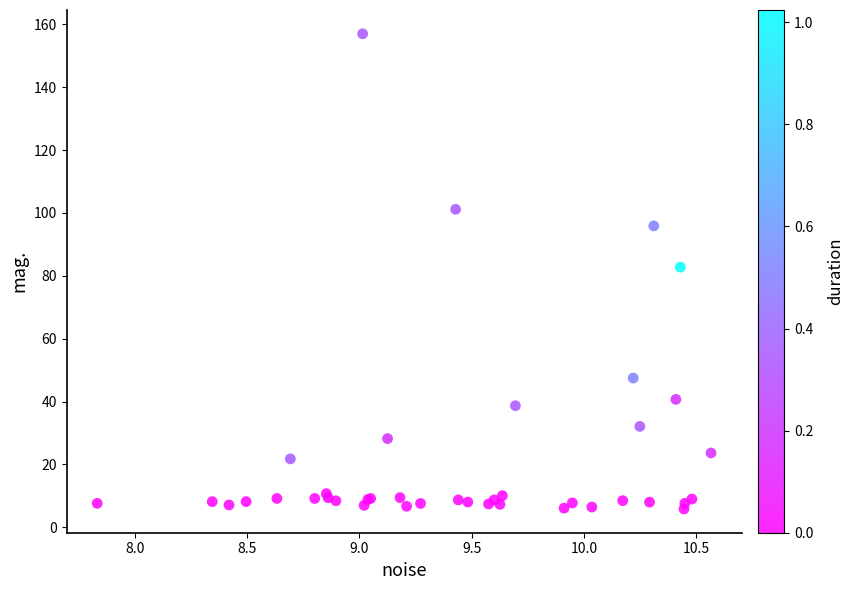

What Y value in the scatter plot is closest to 81?

82.8